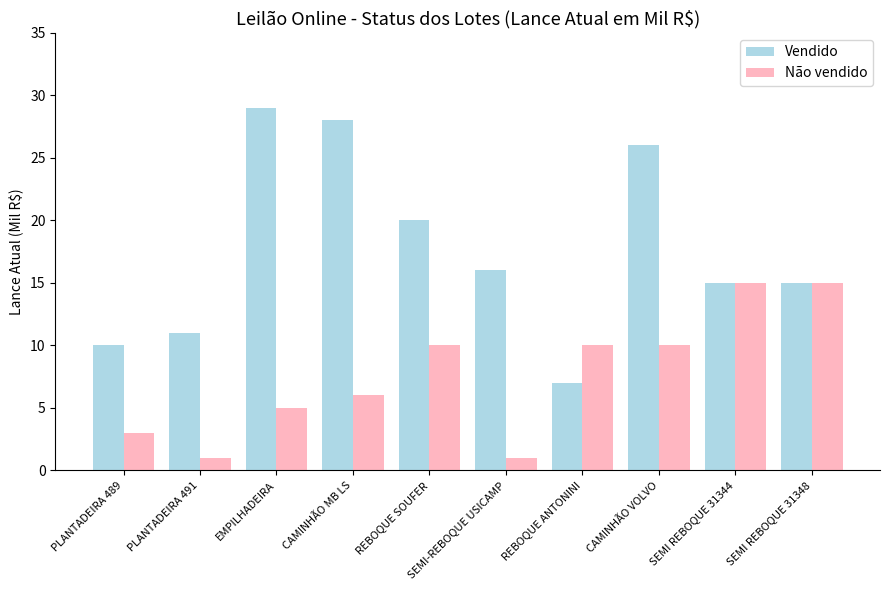

What is the value of the Vendido bar at the 3rd from the left?

29